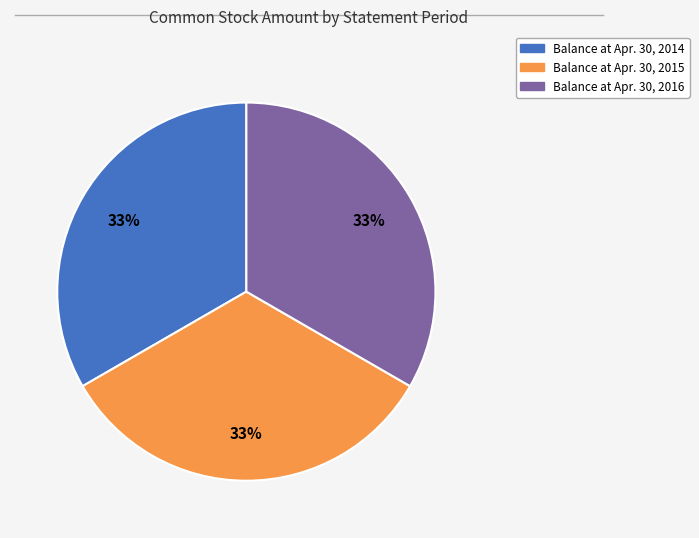

To the nearest percent, what is the average slice percentage?

33%